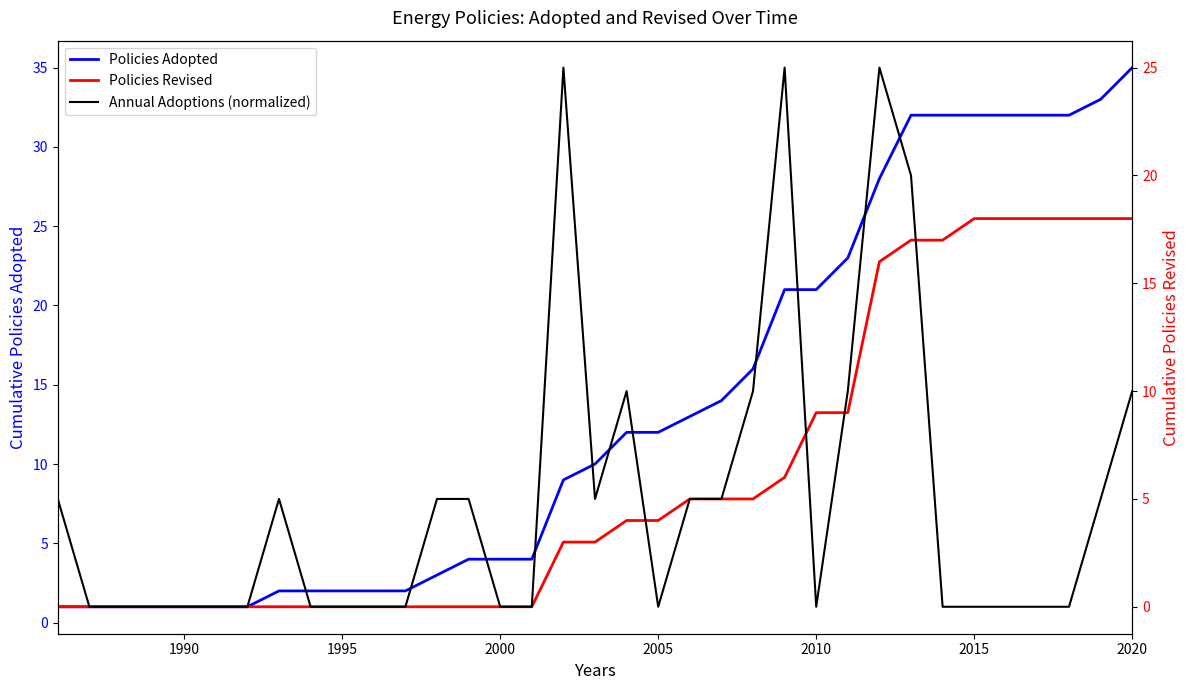

Is it true that Policies Adopted equals 32 at 2015?

True